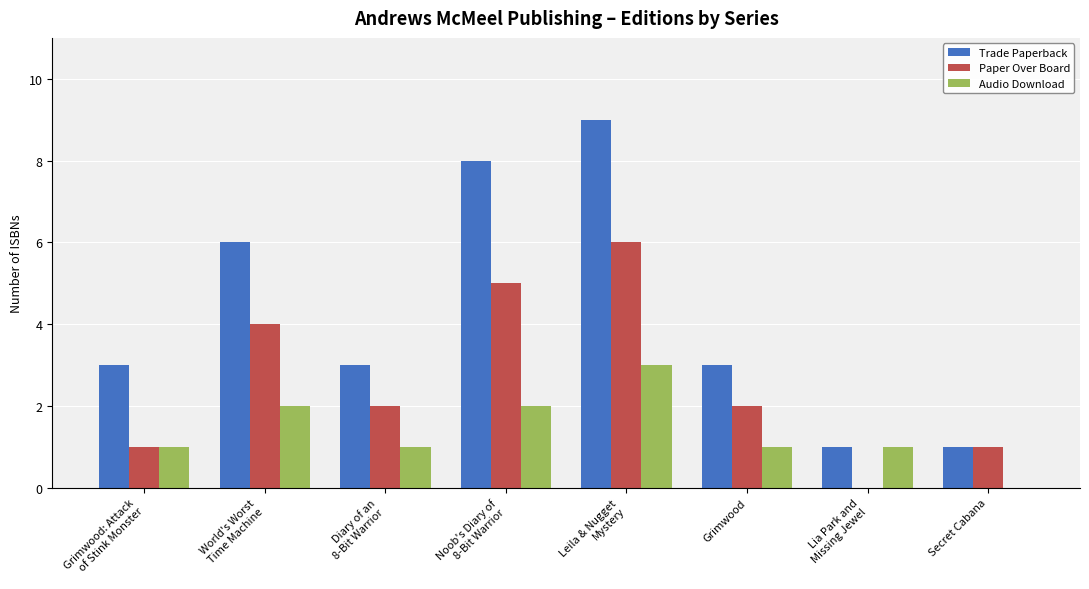

What are all the series names shown in the legend?

Trade Paperback, Paper Over Board, Audio Download